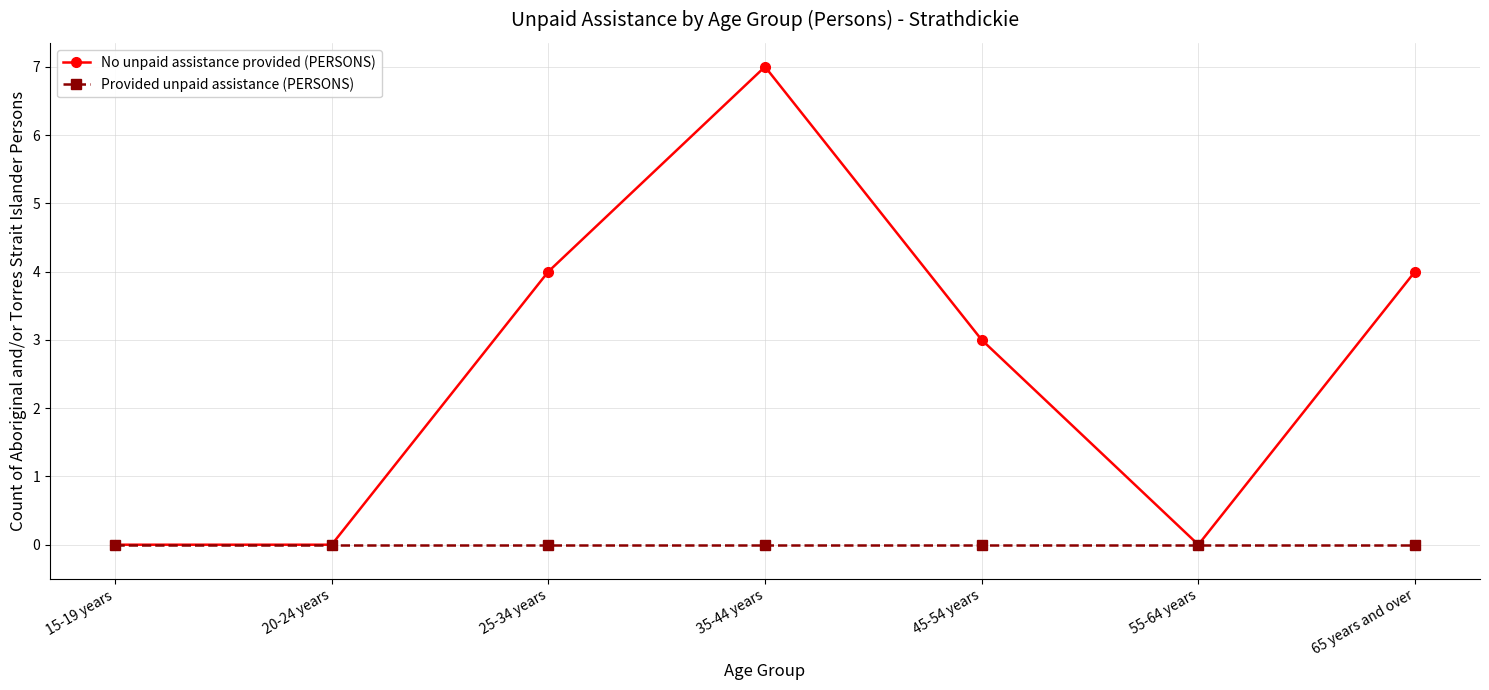

Count the number of categories in the chart.

7